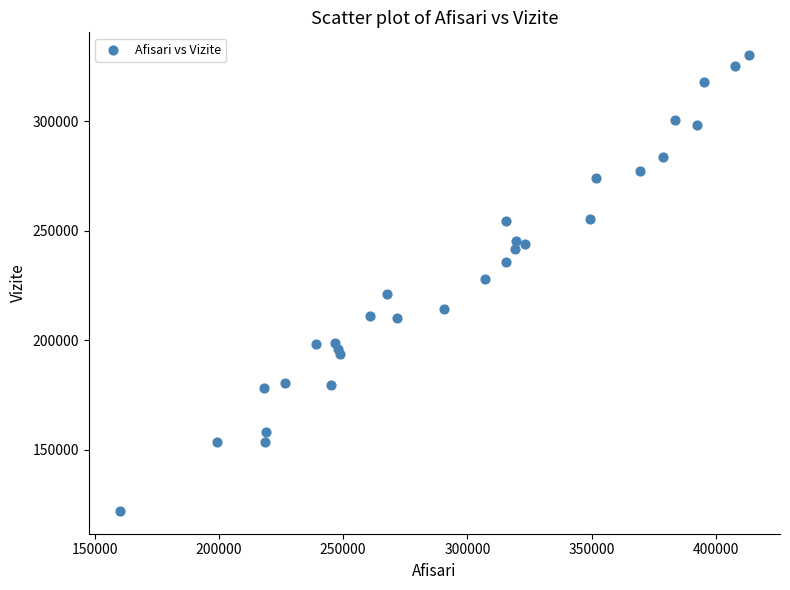

What is the range of Y values (max minus min)?

207905